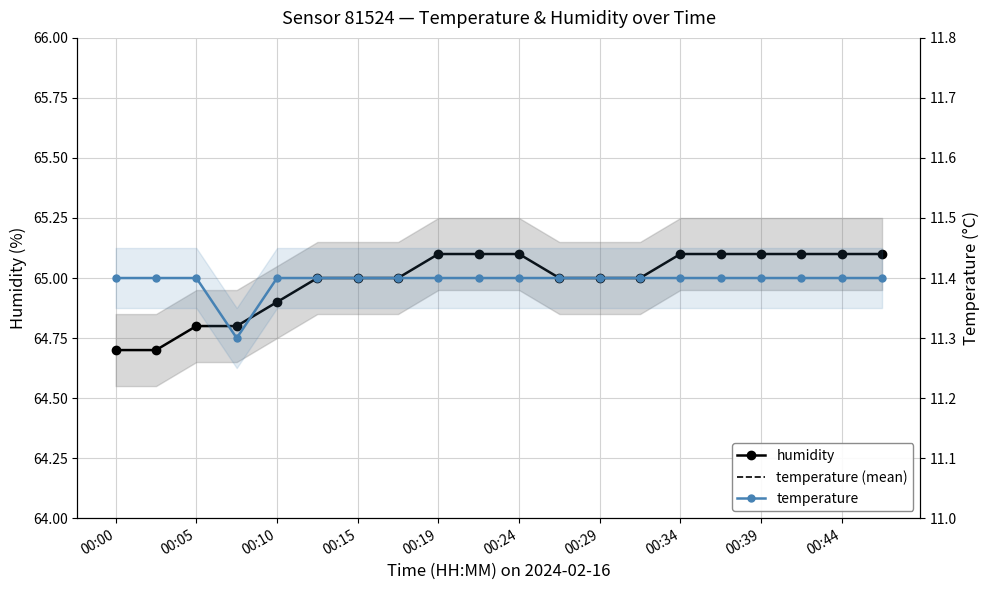

What is the sum of all humidity values?

1299.8